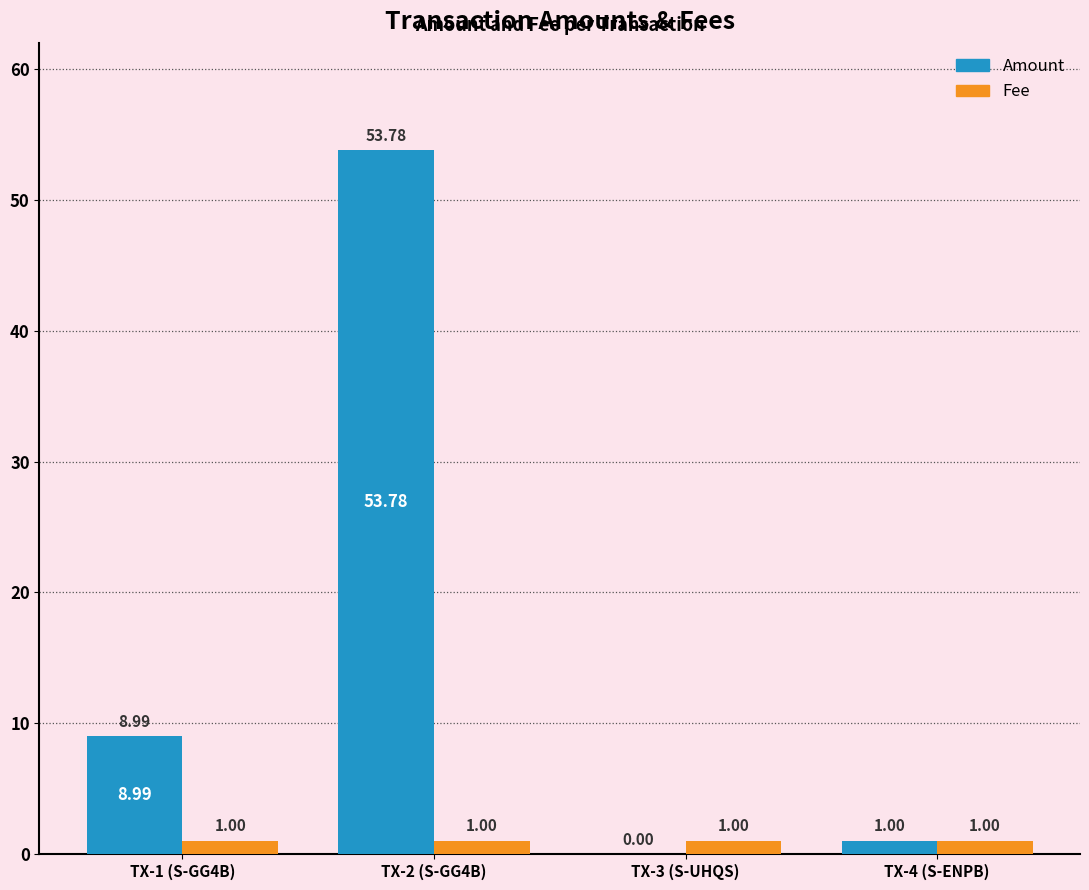

Which series has the largest range (max minus min)?

Amount